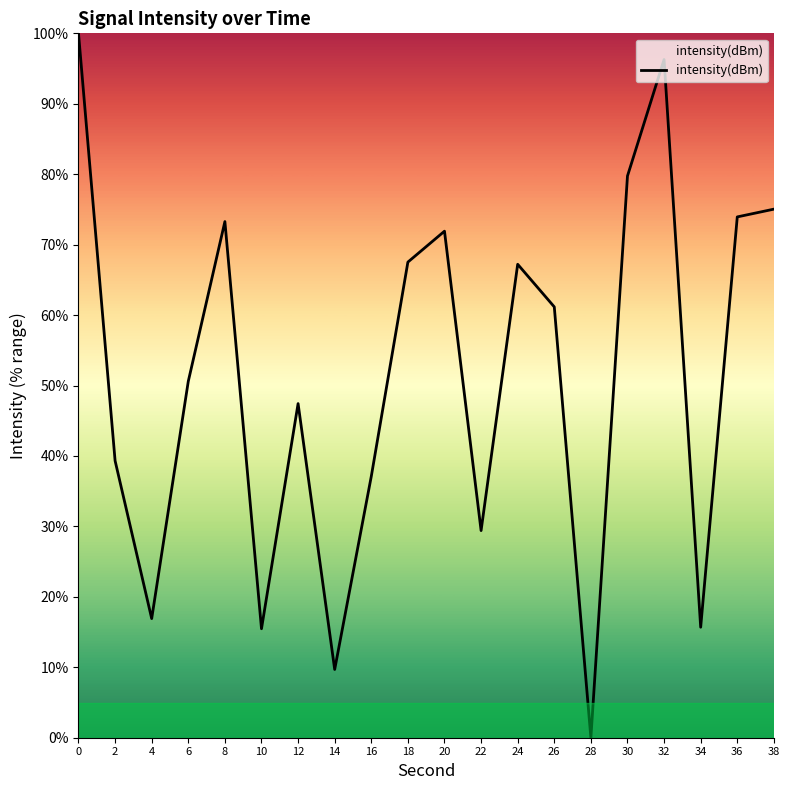

True or false: the data has more than 1 interior local peaks.

True